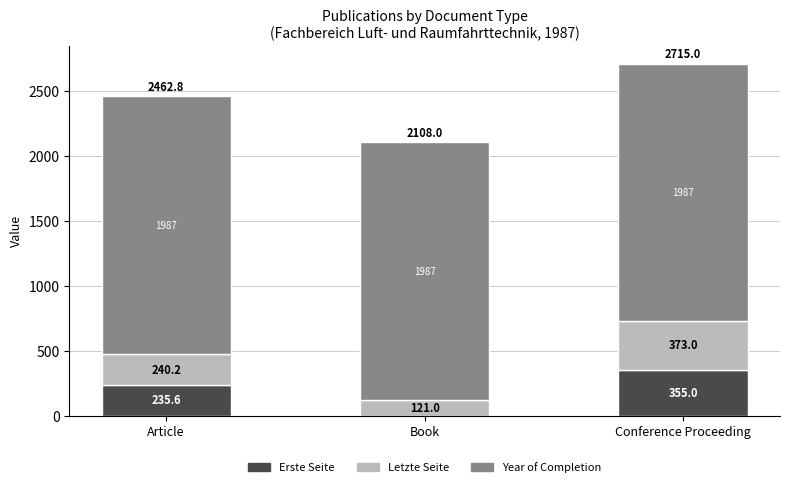

Reading left to right, list the values for the Erste Seite series.

Article=235.6	Book=0.0	Conference Proceeding=355.0